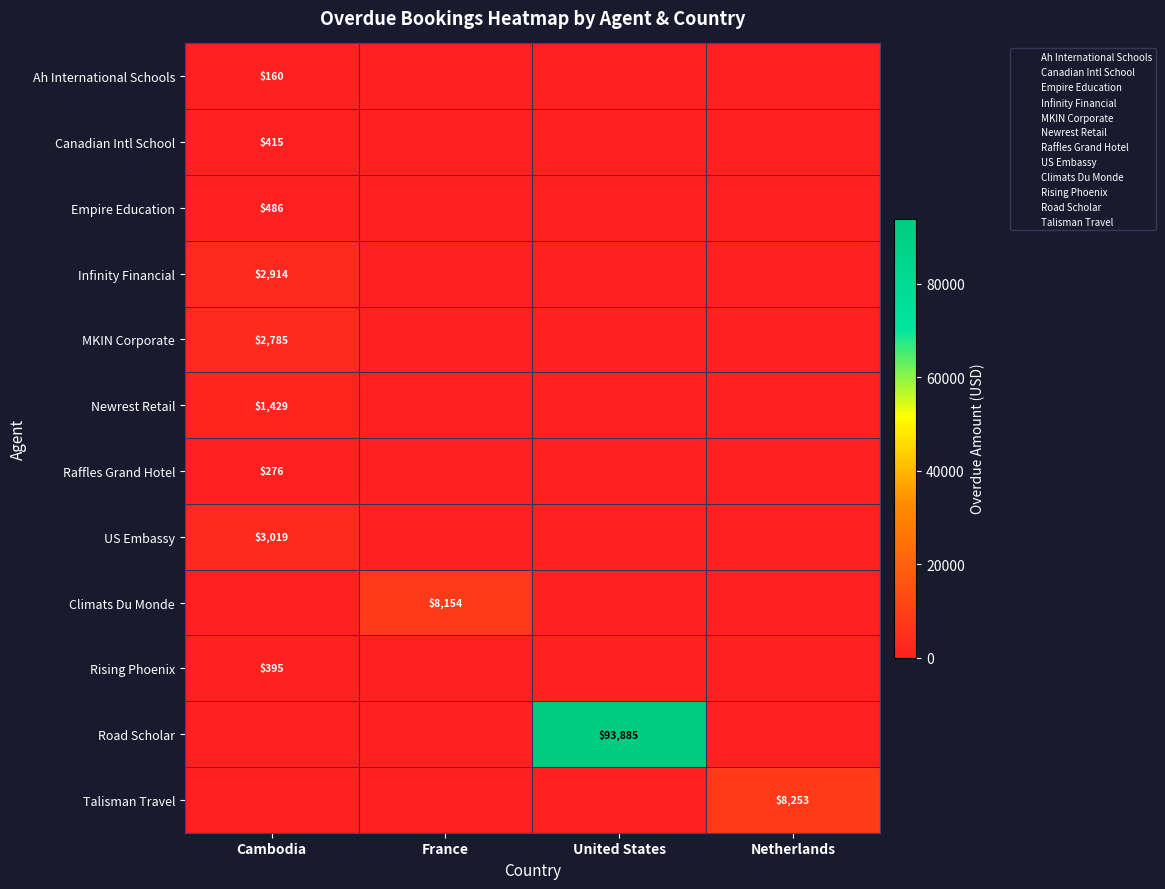

What is the difference between the maximum and second lowest values in the Newrest Retail series?

1429.0